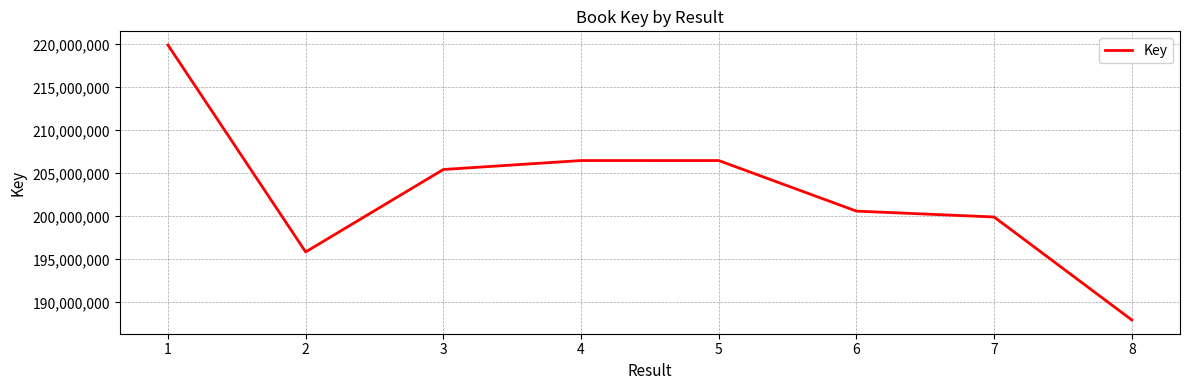

What is the sum of all values?

1622738708